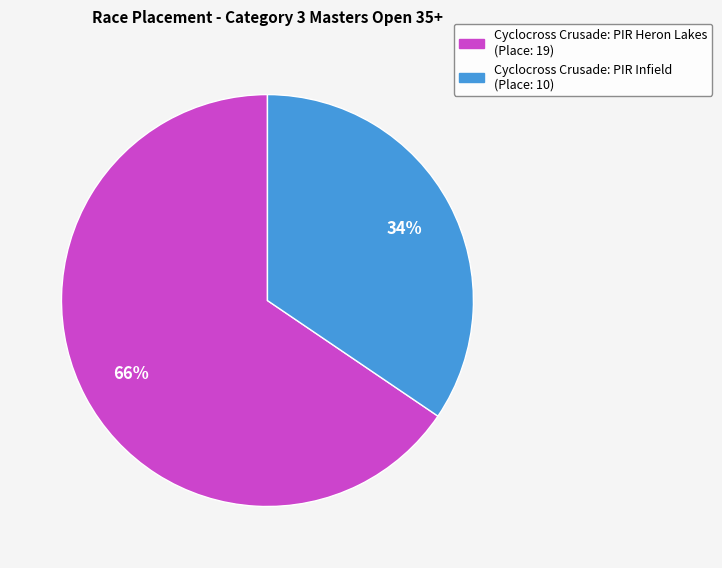

Is Cyclocross Crusade: PIR Infield the majority of the pie?

No